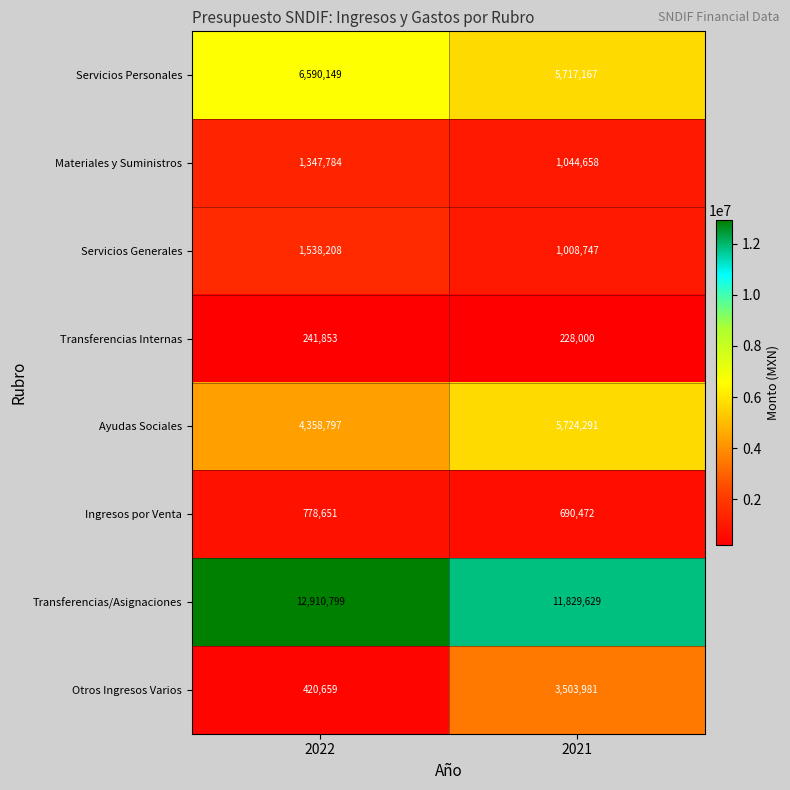

What is the sum of the Otros Ingresos Varios values at 2022 and 2021?

3924640